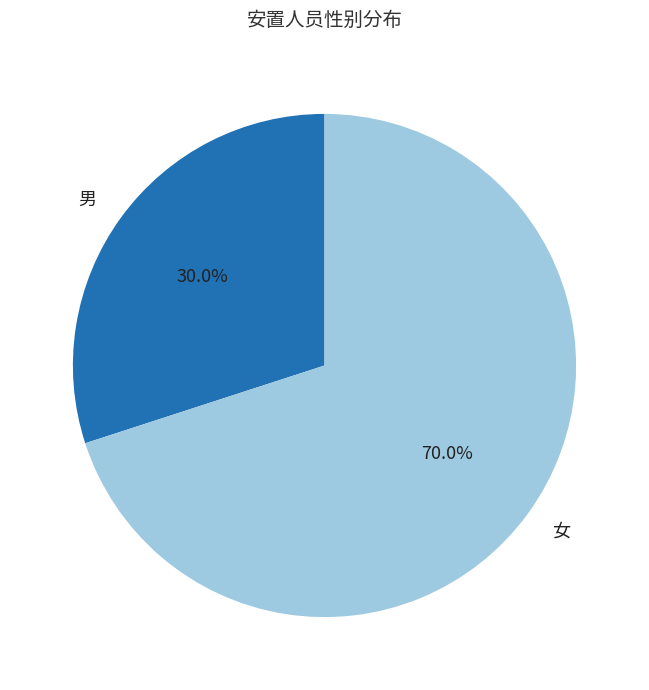

Approximately how many times larger is the value at 女 compared to 男?

2.3